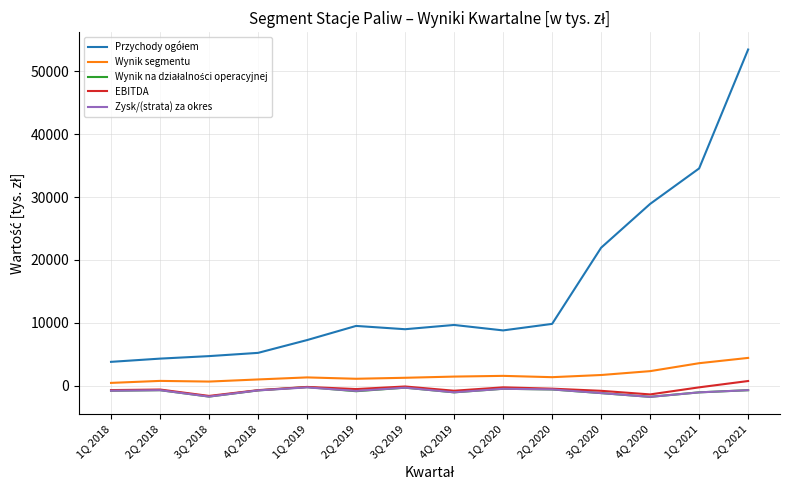

Read the Wynik segmentu value at 3Q 2018.

642.0